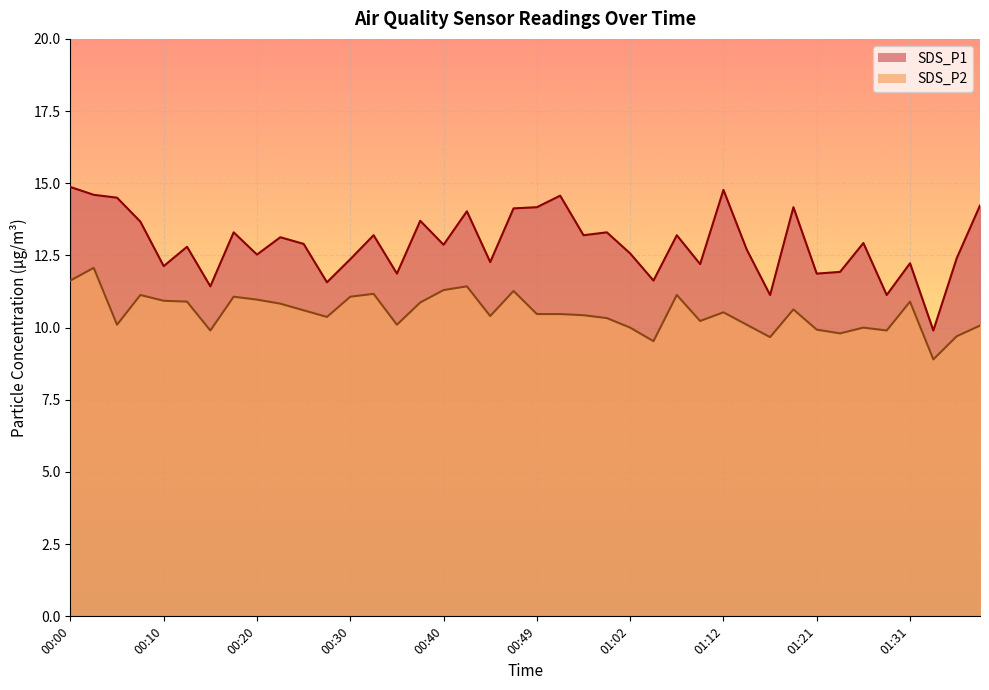

At which label does SDS_P2 reach its minimum?

01:34